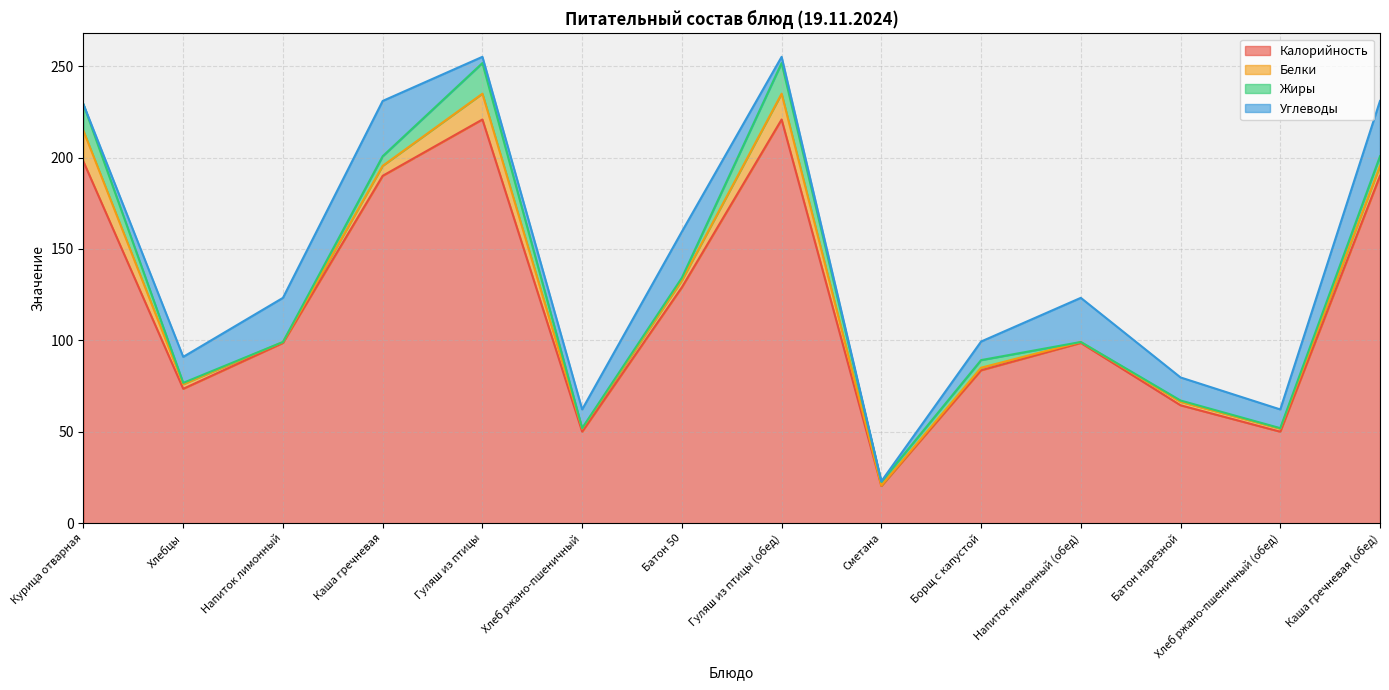

At which category does Калорийность reach its first local peak?

Гуляш из птицы